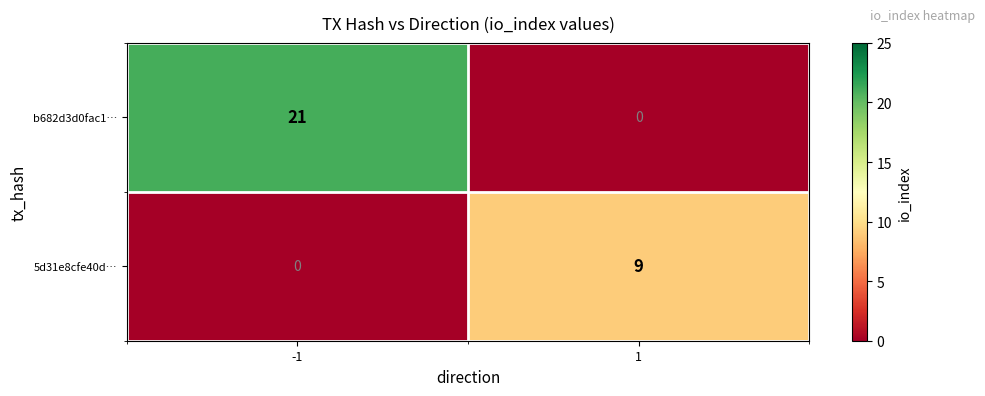

What value does the b682d3d0fac1… series have at -1, to the nearest 5?

20